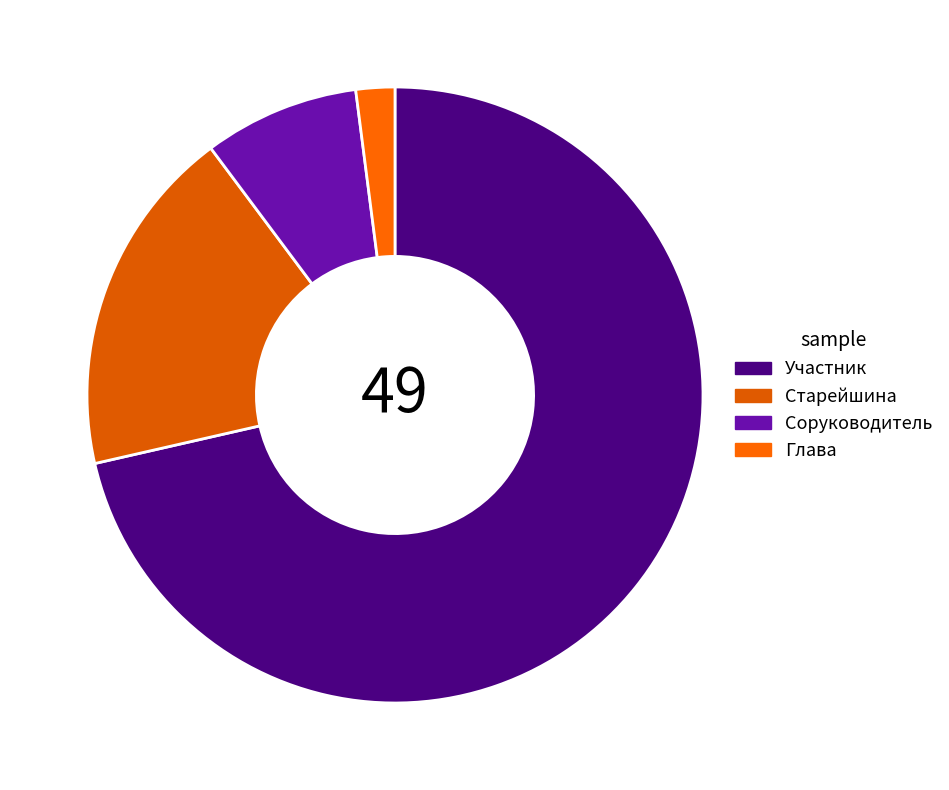

How many slices are in this pie chart?

4